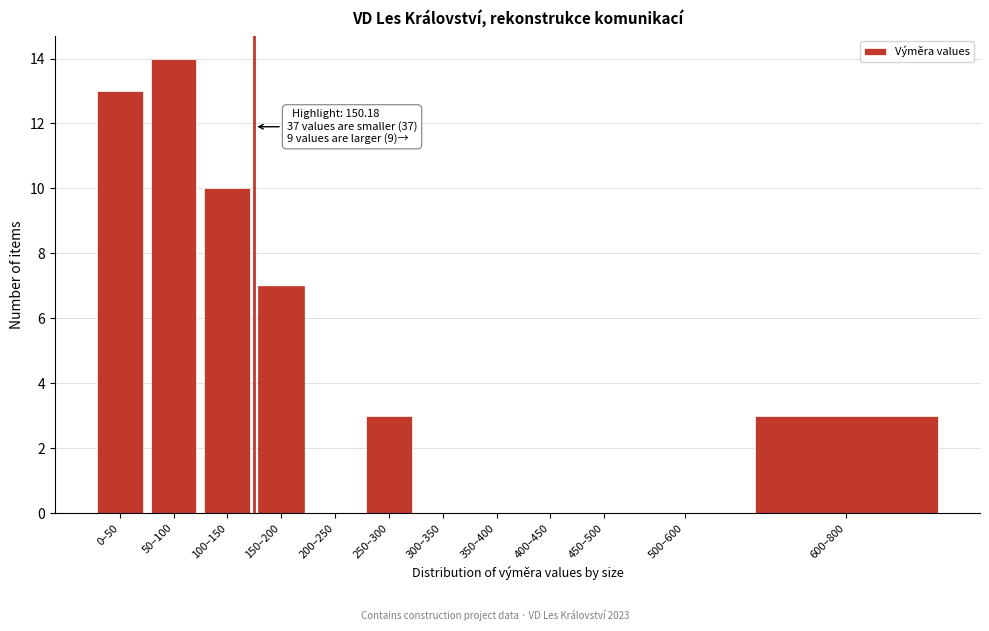

Reading left to right, what are all the values shown in this chart?

0–50=13	50–100=14	100–150=10	150–200=7	200–250=0	250–300=3	300–350=0	350–400=0	400–450=0	450–500=0	500–600=0	600–800=3